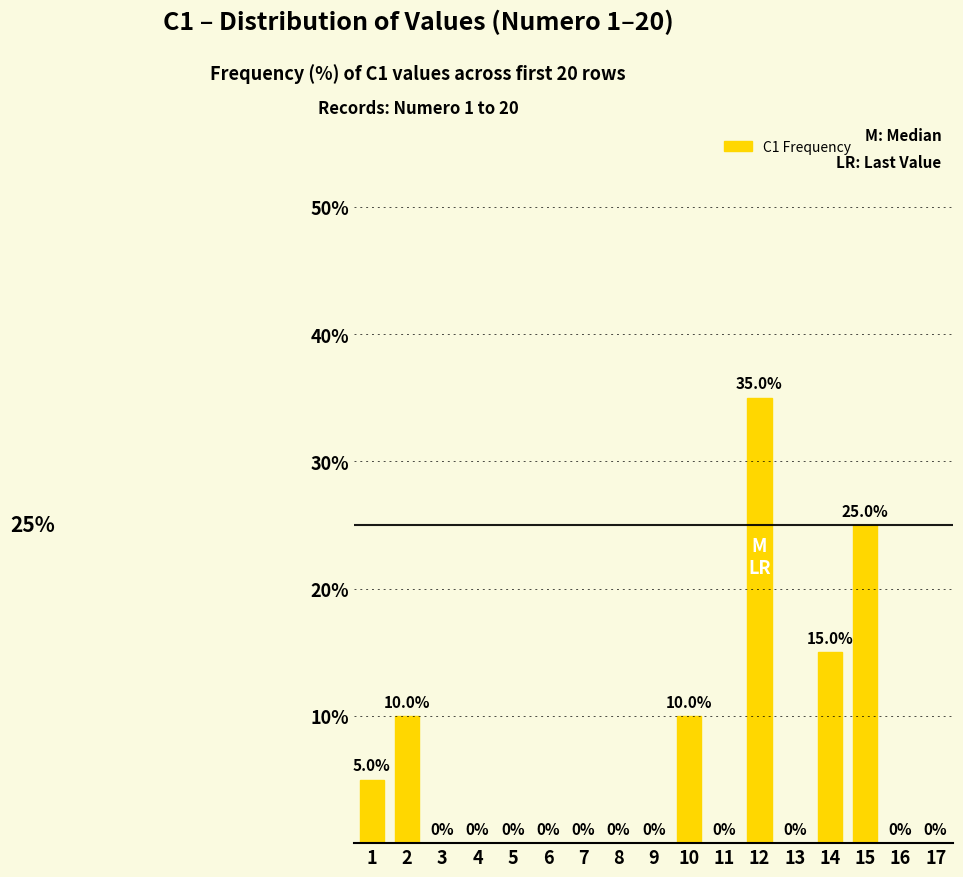

Is it true that the value at 8 is 22?

False